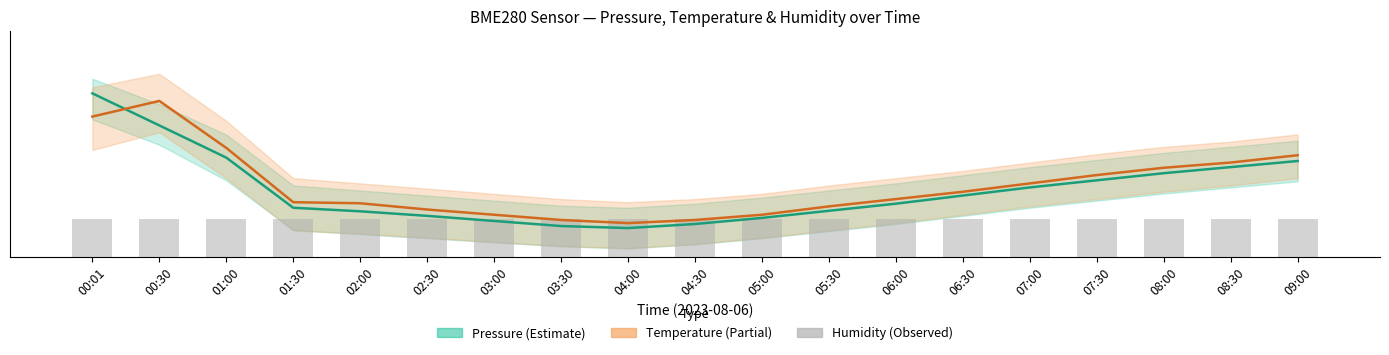

Is the value of humidity at 00:01 greater than the value of temperature at 02:00?

No